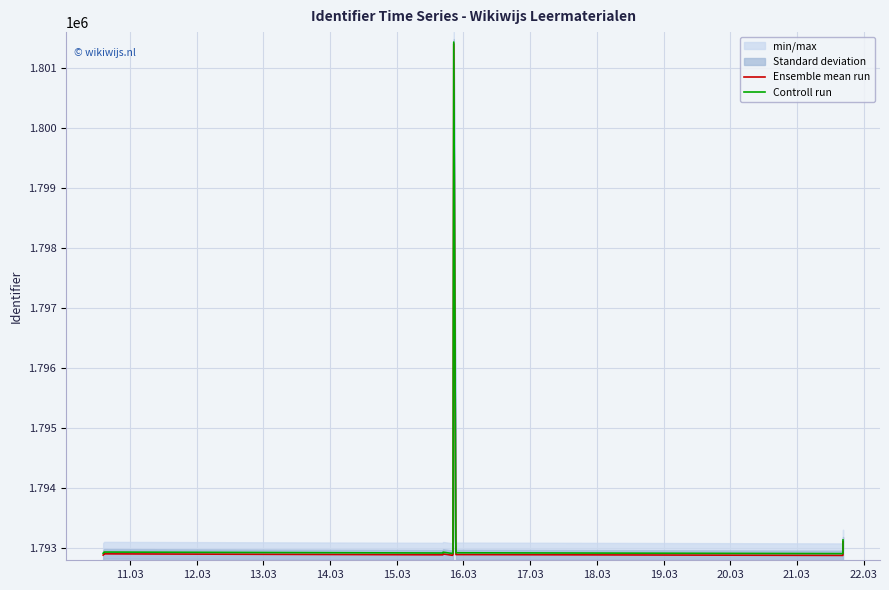

True or false: Ensemble mean run and Controll run cross at least once.

False